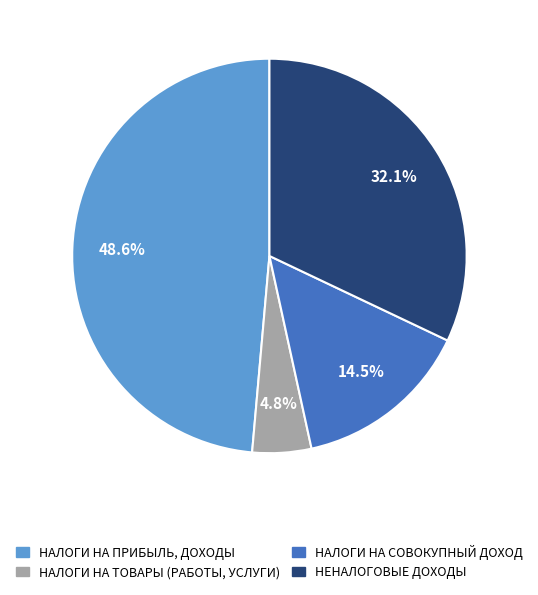

To the nearest percent, what is the difference between the НАЛОГИ НА СОВОКУПНЫЙ ДОХОД and НАЛОГИ НА ПРИБЫЛЬ, ДОХОДЫ slice percentages?

34%